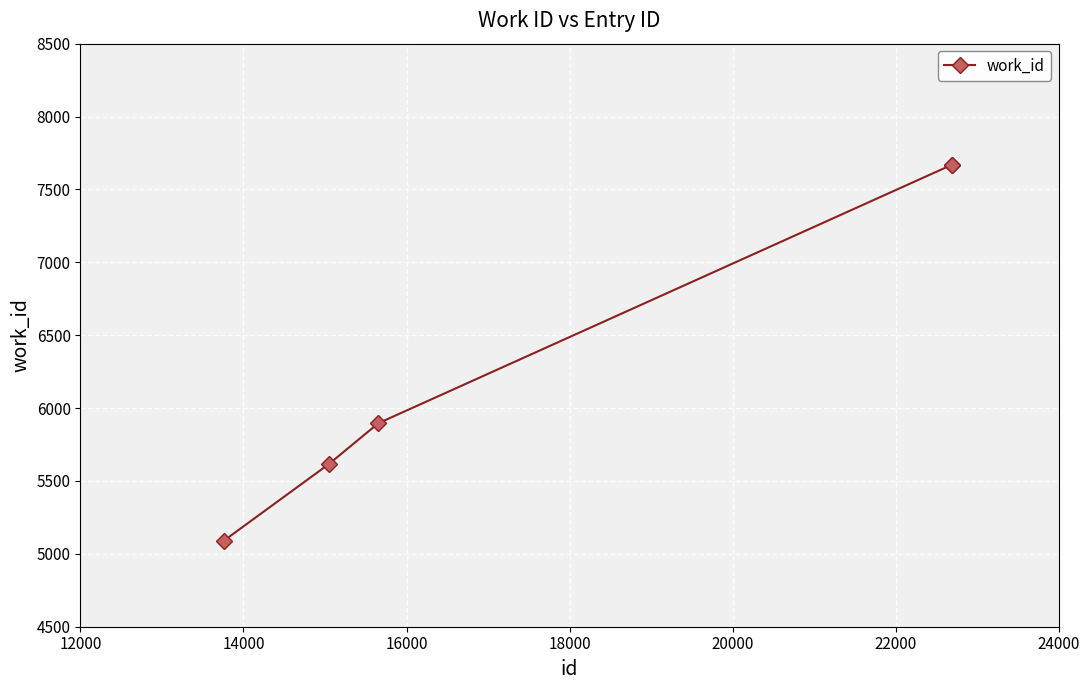

What is the sum of all values?

31941